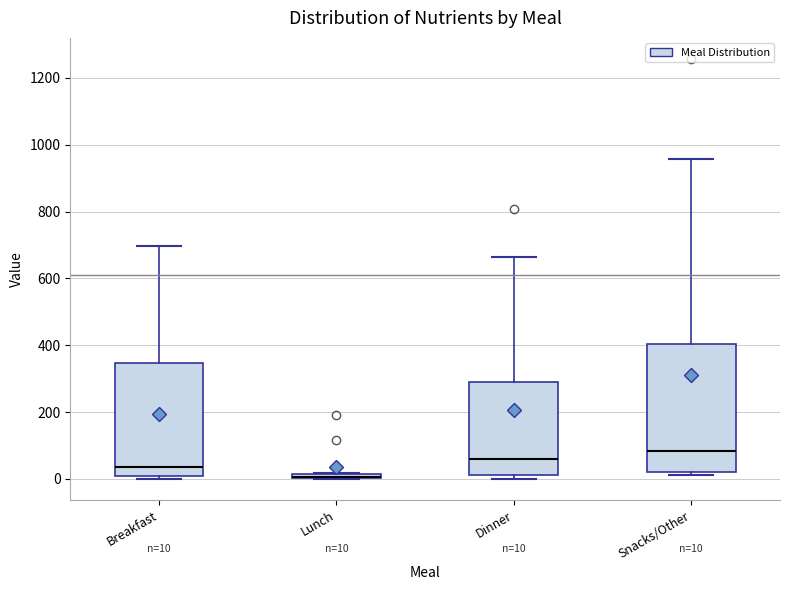

Comparing the boxes themselves (not the whiskers), which one is the tallest?

Snacks/Other